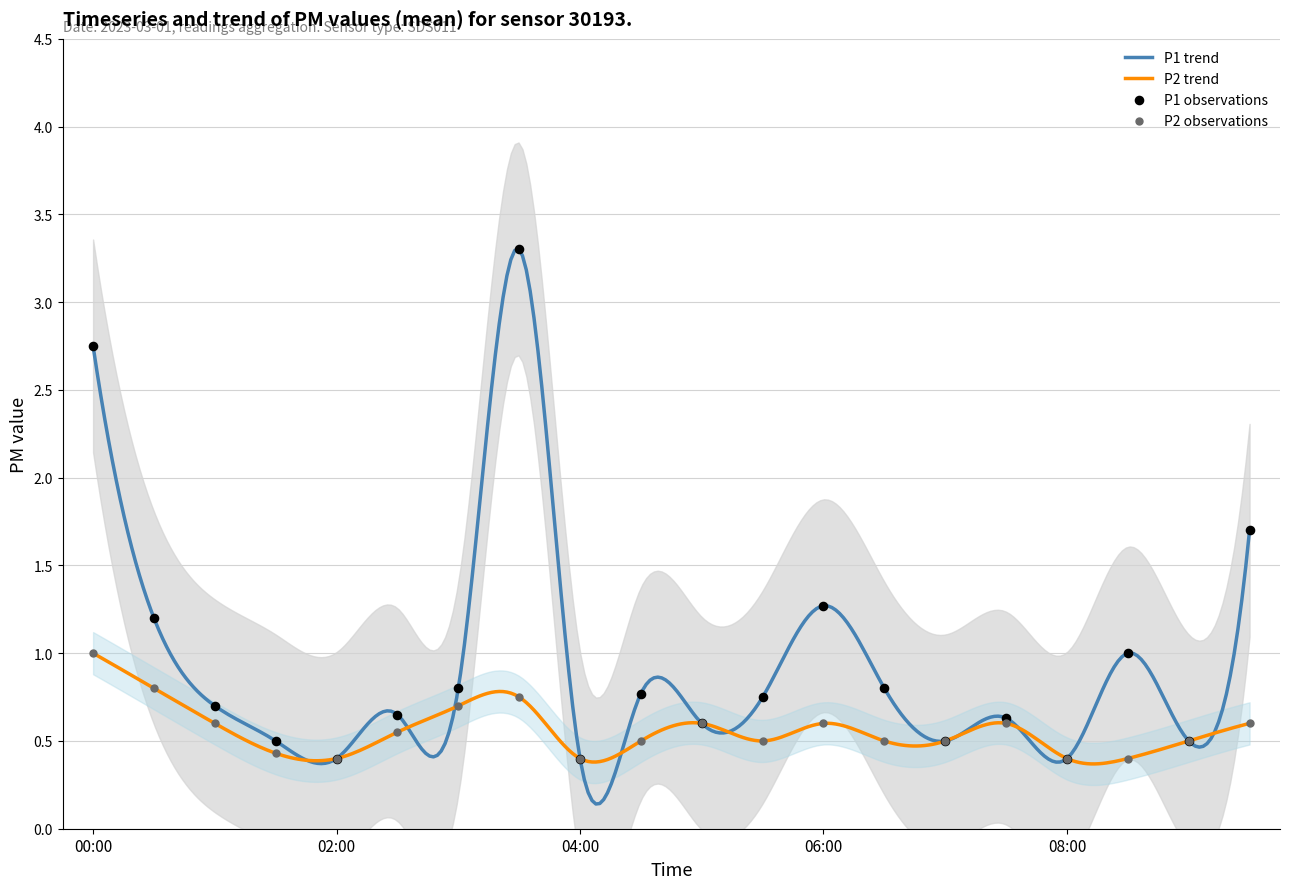

Which series reaches the maximum Y coordinate?

P1